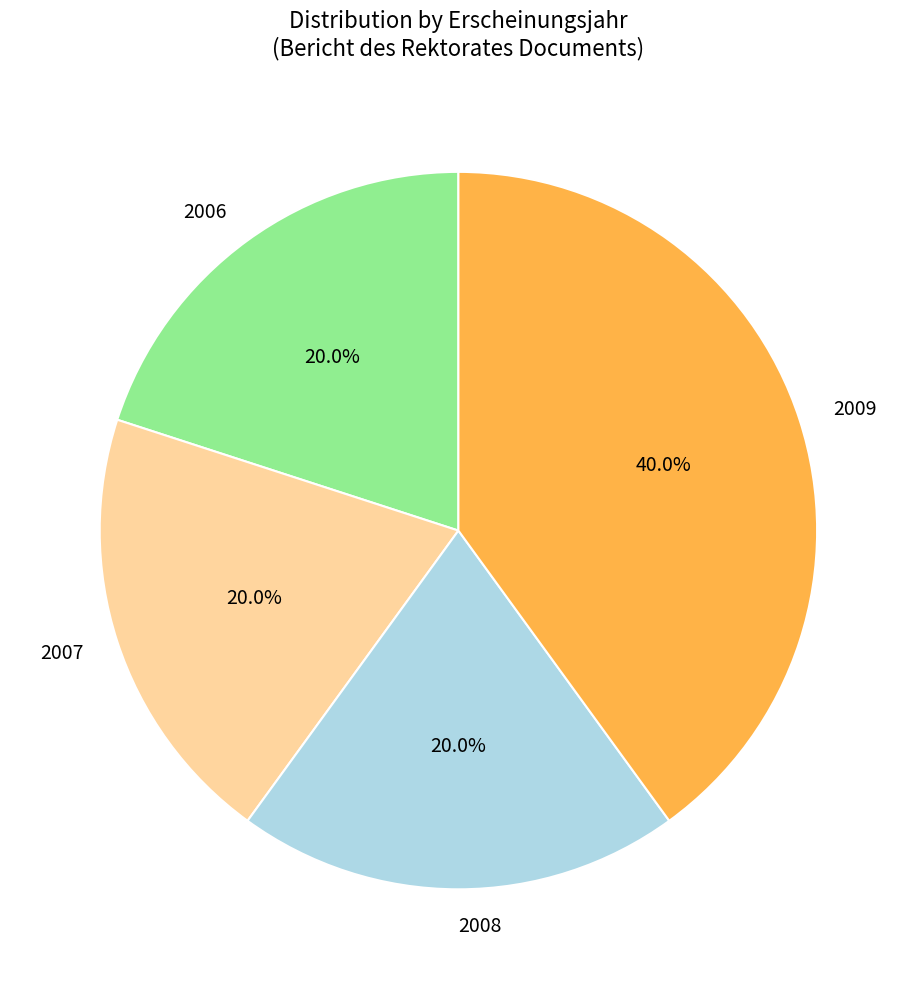

Which category has the biggest portion of the pie?

2009